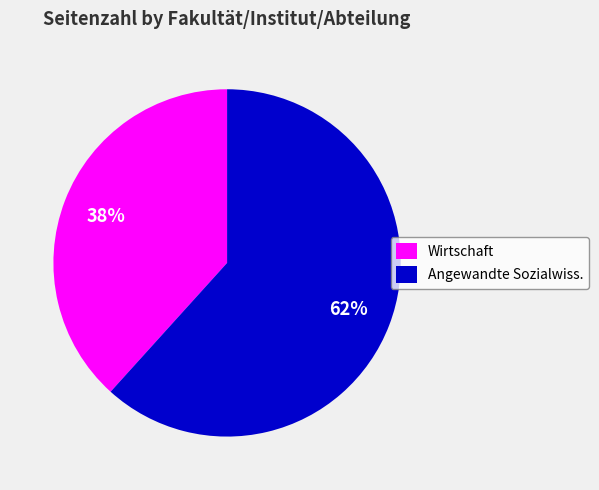

How many slices are in this pie chart?

2